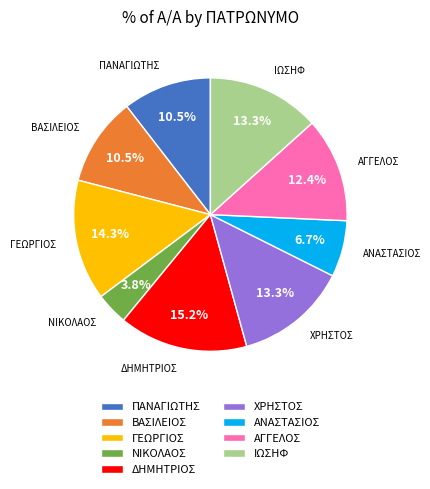

Which category has the smallest portion of the pie?

ΝΙΚΟΛΑΟΣ